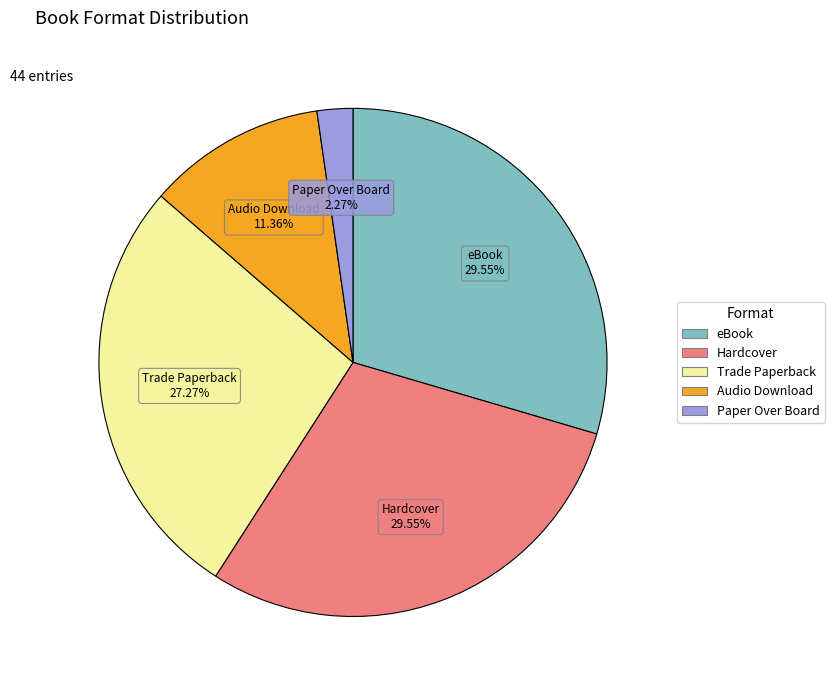

What percentage is the Audio Download slice, to the nearest percent?

11%